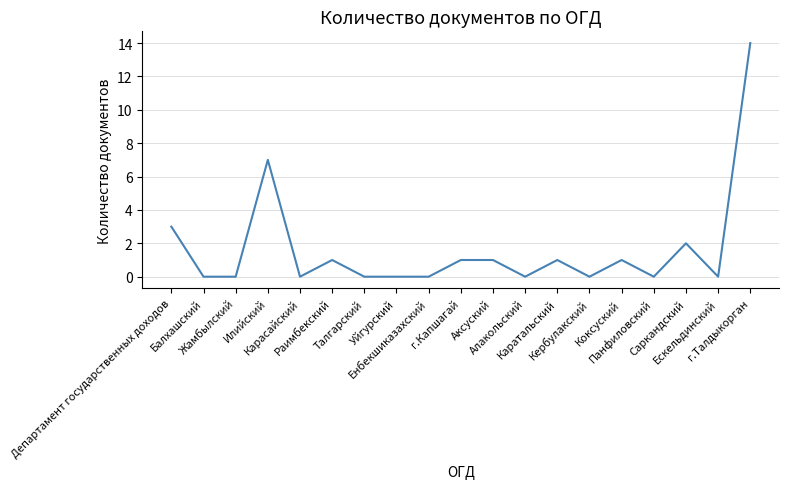

What is the maximum value shown in the chart?

14